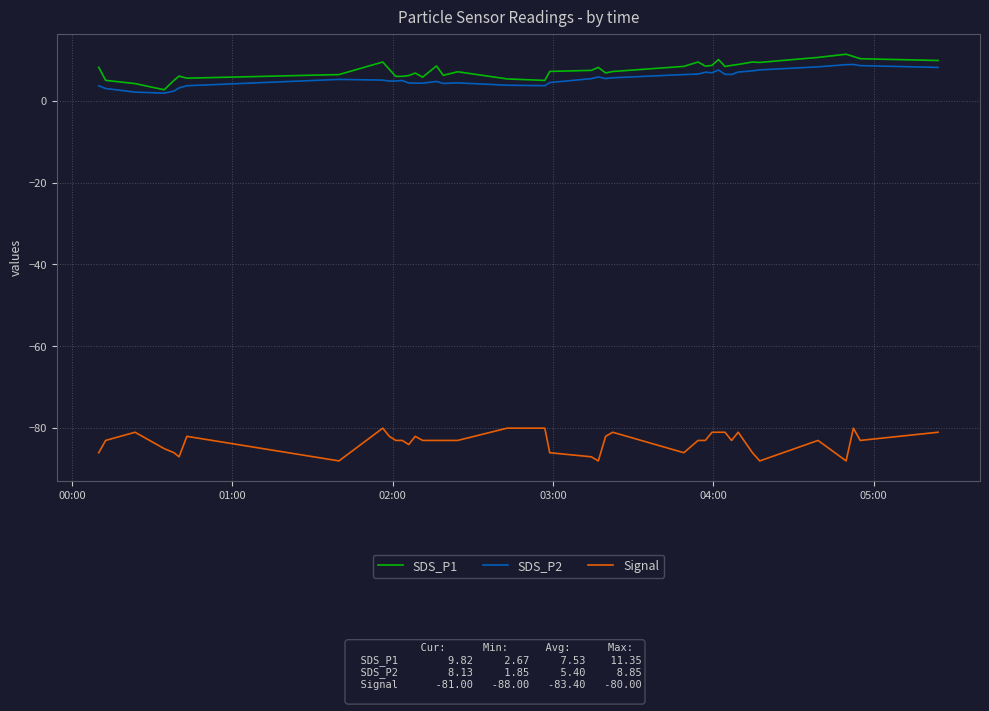

What is the highest value of the Signal series?

-80.0